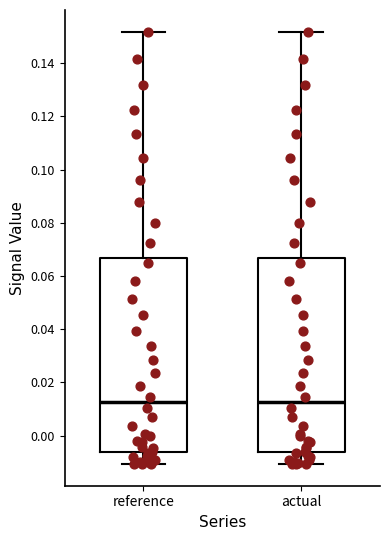

Reading left to right, transcribe this box plot: for each box, give where its median line is, the range the box spans, and where its two whiskers end, as read against the y-axis. The values are not printed on the chart, so give them approximately, as read against the axis.

reference: median 0.012, box -0.006 to 0.066, whiskers -0.010 to 0.152
actual: median 0.012, box -0.006 to 0.066, whiskers -0.010 to 0.152